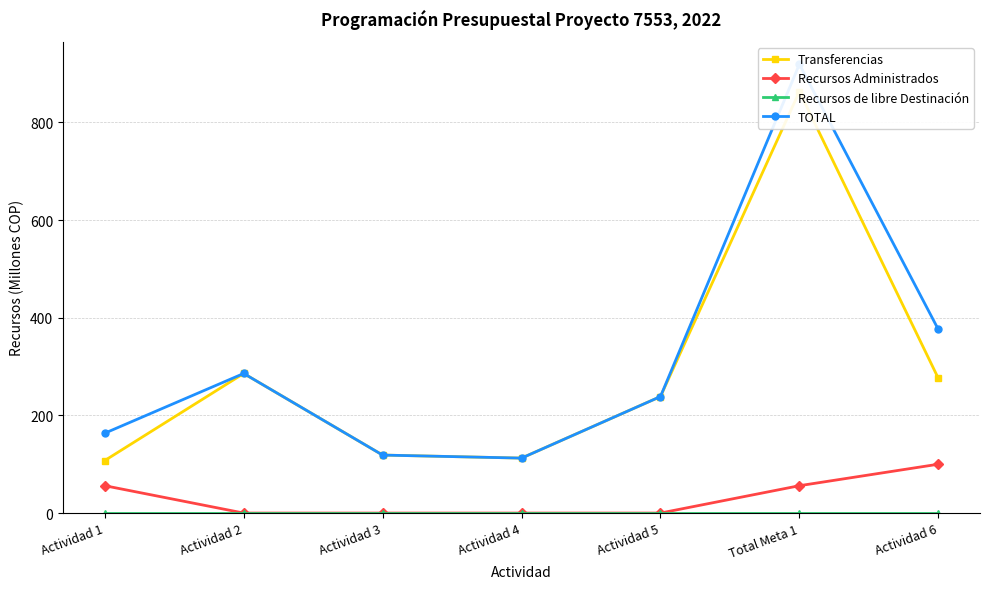

True or false: Recursos de libre Destinación has a value of 0.0 at Actividad 5.

True